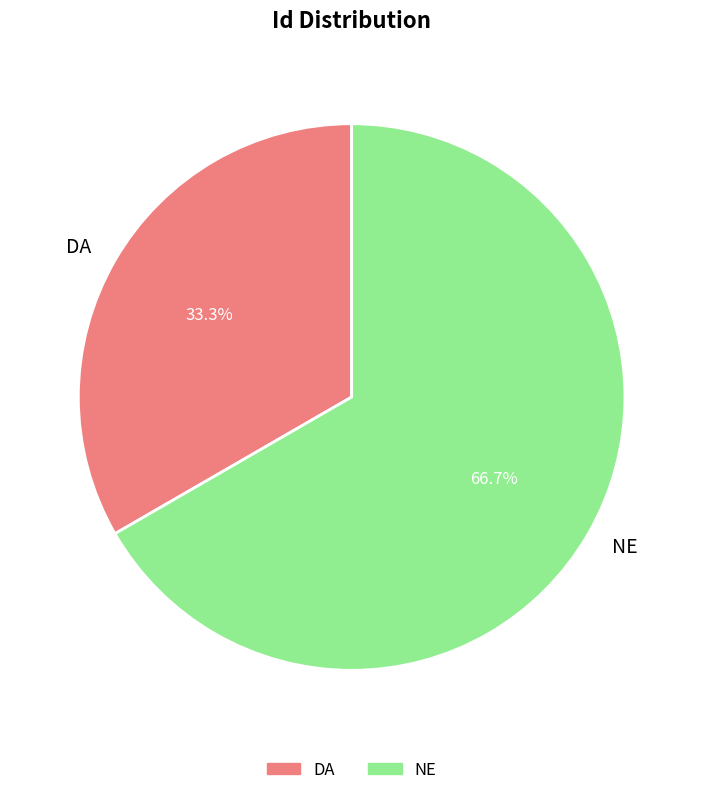

Is the sum of DA and NE greater than half?

Yes